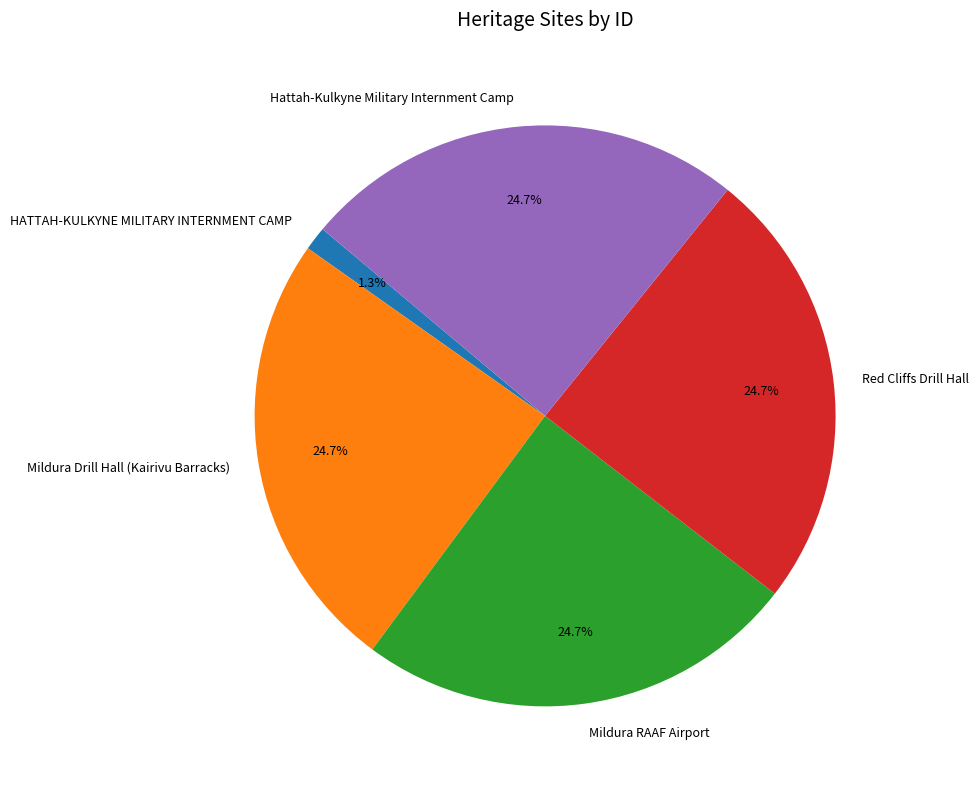

Is it true that Hattah-Kulkyne Military Internment Camp is 25% of the pie?

True